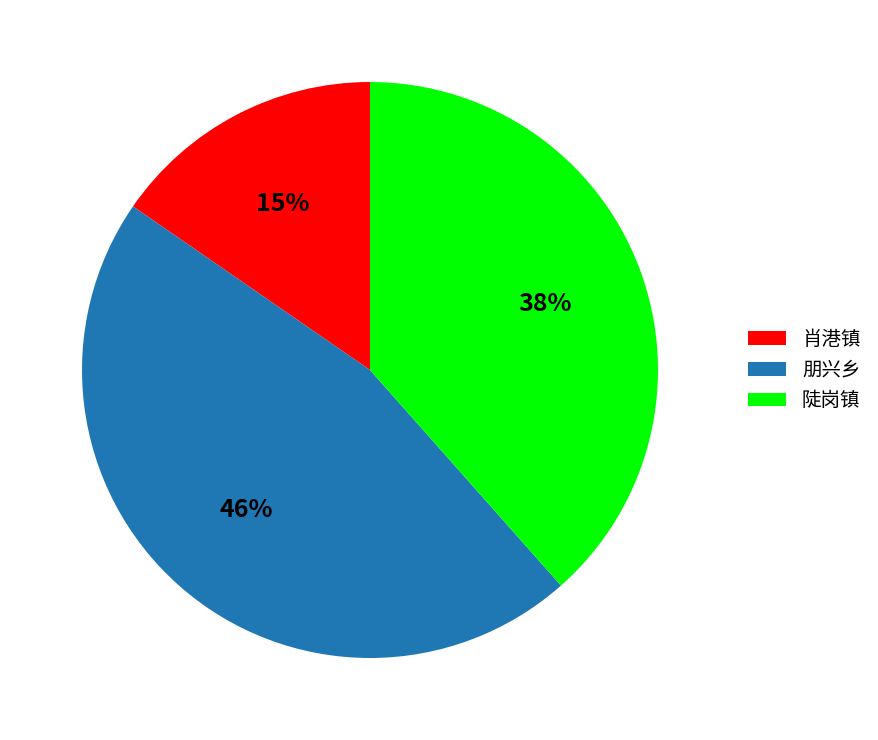

Between 朋兴乡 and 肖港镇, which is larger?

朋兴乡